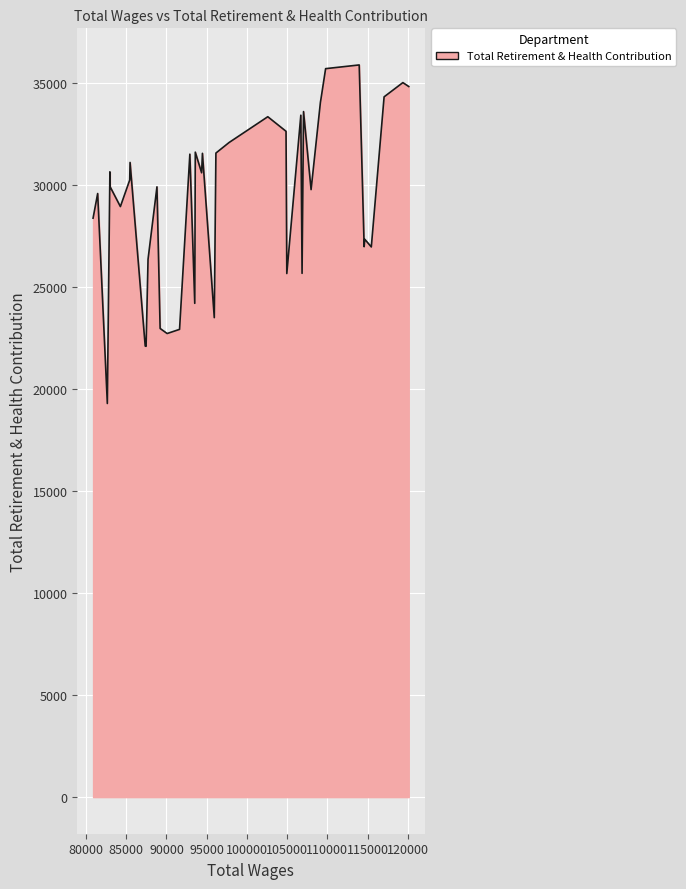

What is the smallest value displayed?

19298